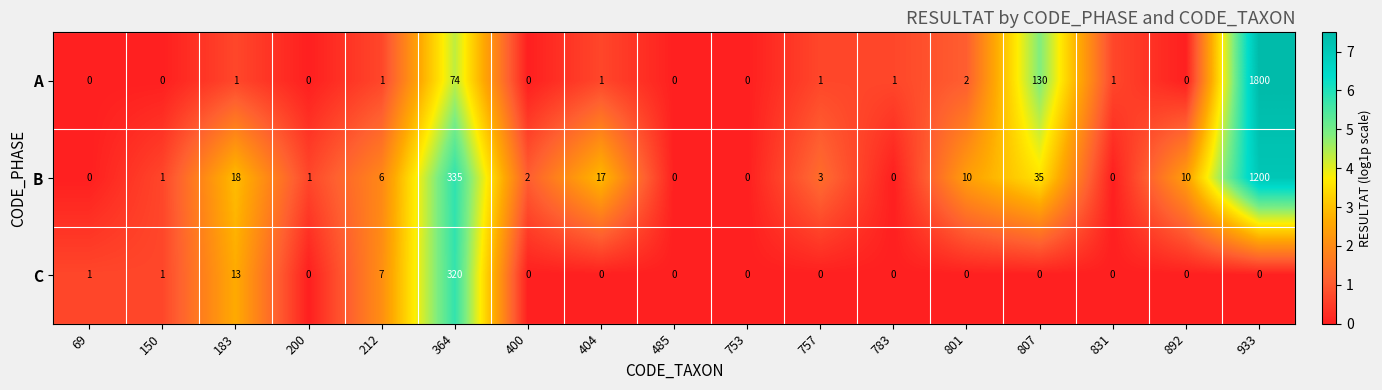

Which label corresponds to the largest value in the chart?

933